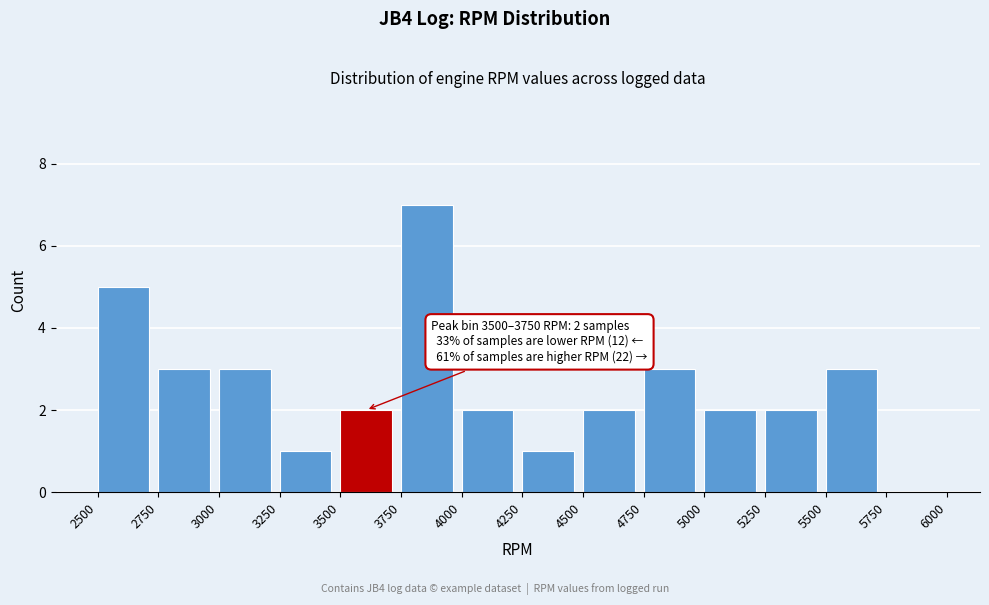

Over which range of the x-axis is the bar tallest?

3750 to 4000